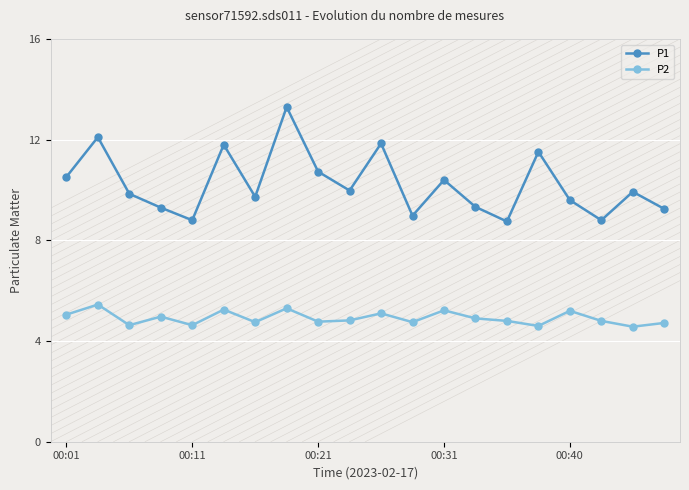

True or false: P2 and P1 intersect in this chart.

False